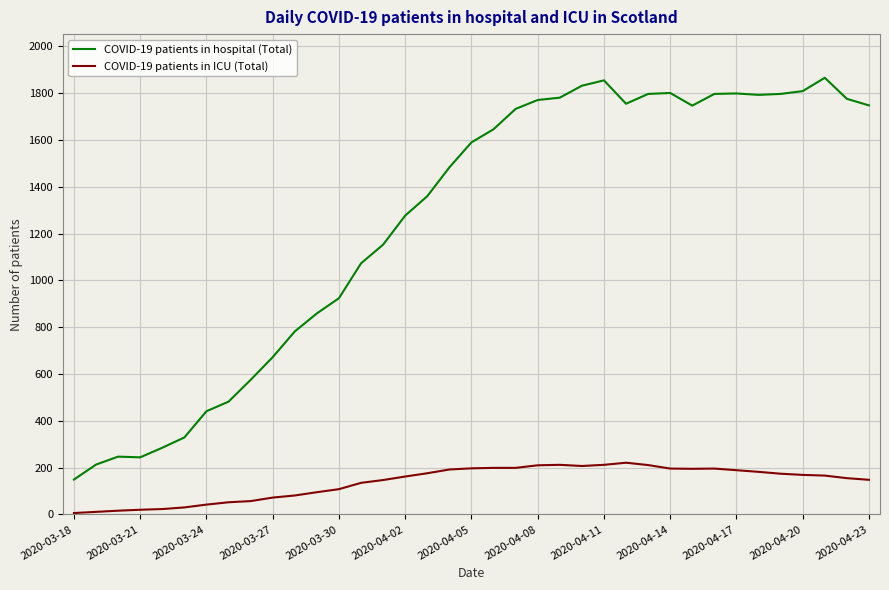

List the series in order of their overall mean, lowest first.

COVID-19 patients in ICU (Total), COVID-19 patients in hospital (Total)